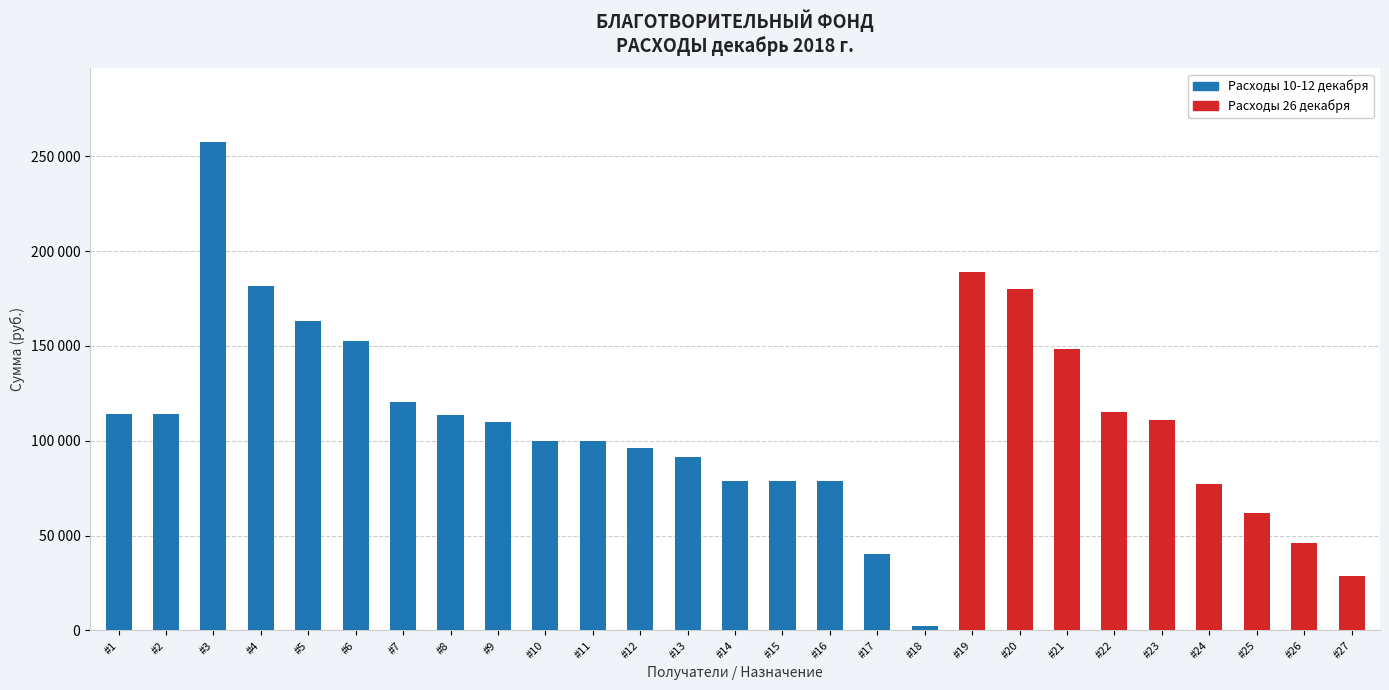

List the labels in order of value, smallest first.

#18, #27, #17, #26, #25, #24, #14, #15, #16, #13, #12, #11, #10, #9, #23, #8, #1, #2, #22, #7, #21, #6, #5, #20, #4, #19, #3